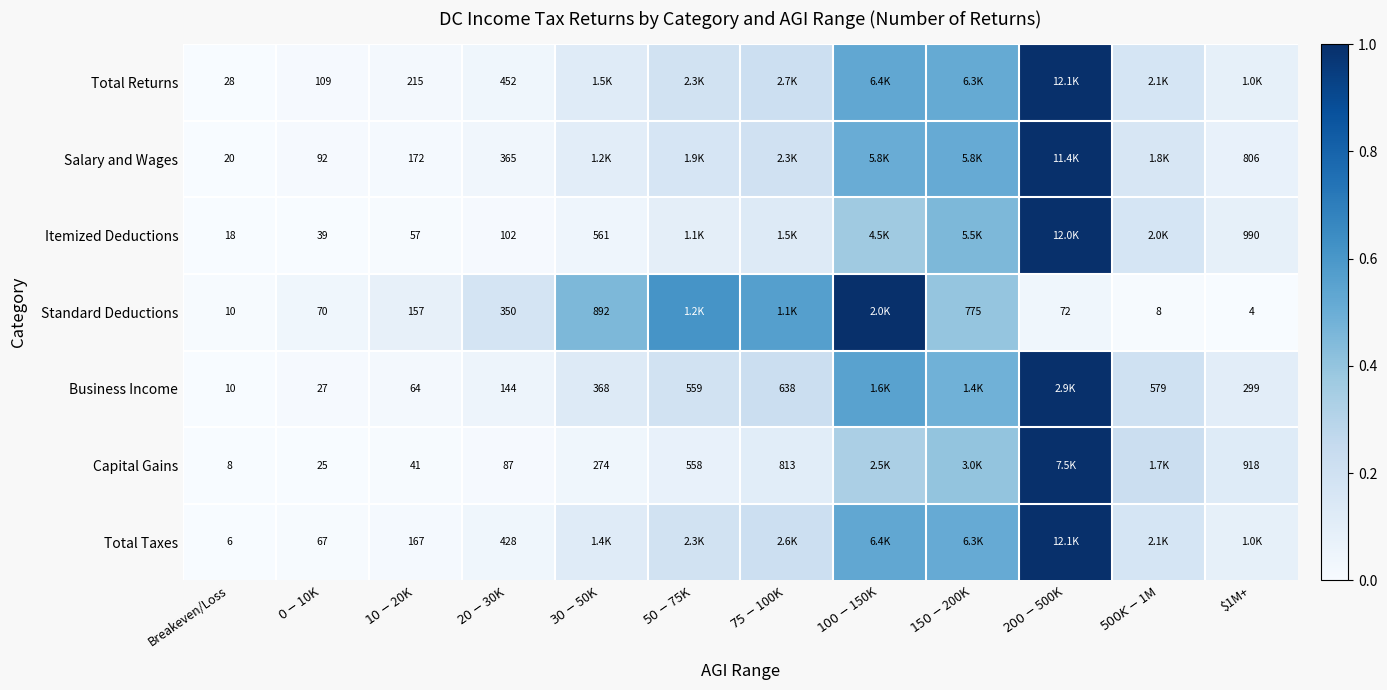

How many series are shown in this chart?

7